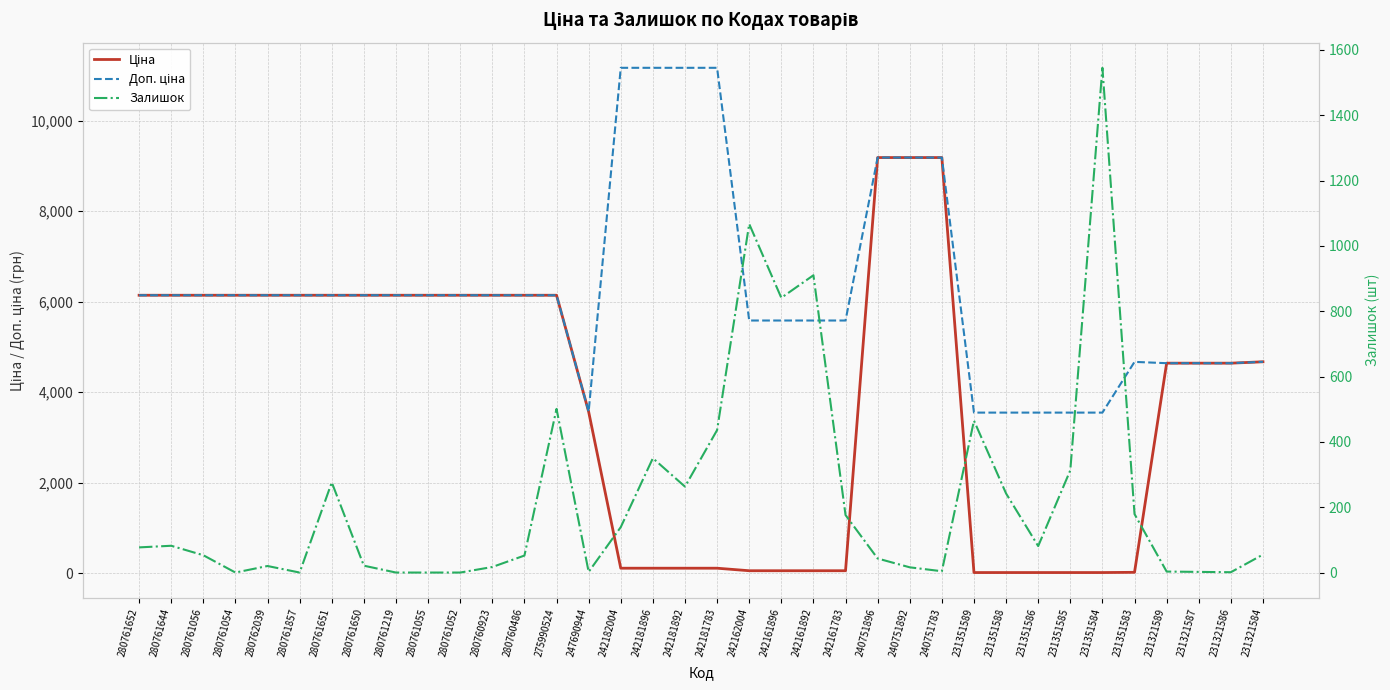

Which category has the highest value in the Доп. ціна series?

242182004